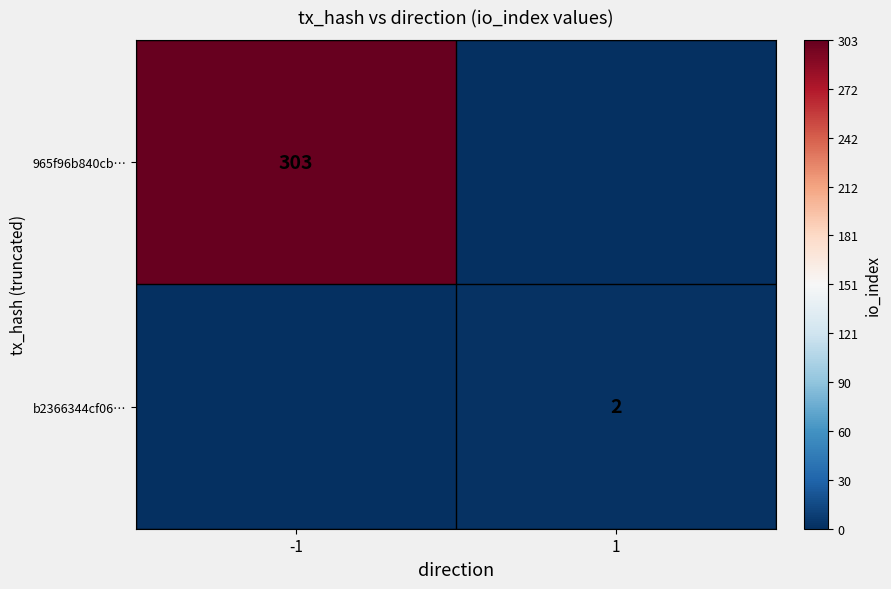

Is it true that b2366344cf06… equals 3 at 1?

False